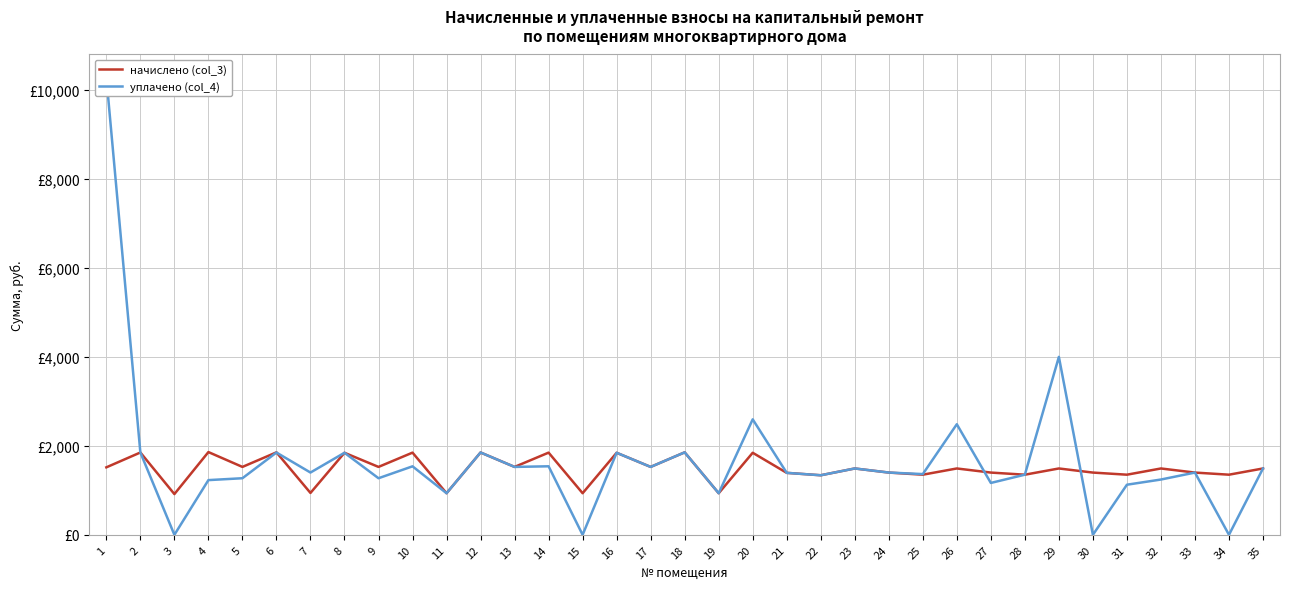

What is the difference between the maximum and minimum values in the начислено (col_3) series?

944.5